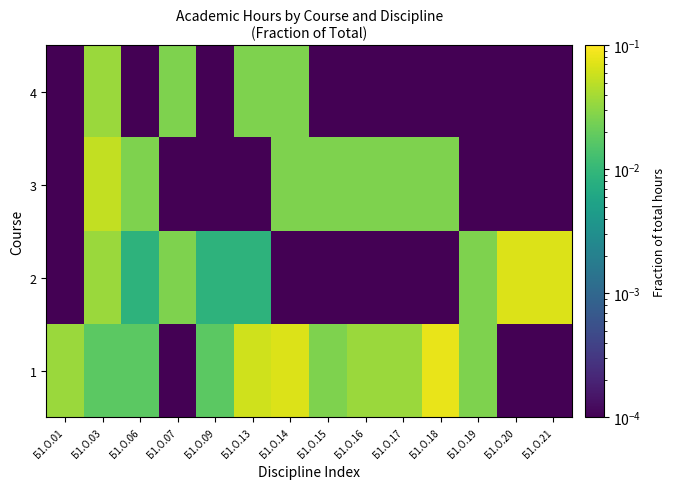

Reading left to right, transcribe all the data shown in this chart.

1: Б1.О.01=0.0	Б1.О.03=0.0	Б1.О.06=0.0	Б1.О.07=0.0	Б1.О.09=0.0	Б1.О.13=0.1	Б1.О.14=0.1	Б1.О.15=0.0	Б1.О.16=0.0	Б1.О.17=0.0	Б1.О.18=0.1	Б1.О.19=0.0	Б1.О.20=0.0	Б1.О.21=0.0
2: Б1.О.01=0.0	Б1.О.03=0.0	Б1.О.06=0.0	Б1.О.07=0.0	Б1.О.09=0.0	Б1.О.13=0.0	Б1.О.14=0.0	Б1.О.15=0.0	Б1.О.16=0.0	Б1.О.17=0.0	Б1.О.18=0.0	Б1.О.19=0.0	Б1.О.20=0.1	Б1.О.21=0.1
3: Б1.О.01=0.0	Б1.О.03=0.1	Б1.О.06=0.0	Б1.О.07=0.0	Б1.О.09=0.0	Б1.О.13=0.0	Б1.О.14=0.0	Б1.О.15=0.0	Б1.О.16=0.0	Б1.О.17=0.0	Б1.О.18=0.0	Б1.О.19=0.0	Б1.О.20=0.0	Б1.О.21=0.0
4: Б1.О.01=0.0	Б1.О.03=0.0	Б1.О.06=0.0	Б1.О.07=0.0	Б1.О.09=0.0	Б1.О.13=0.0	Б1.О.14=0.0	Б1.О.15=0.0	Б1.О.16=0.0	Б1.О.17=0.0	Б1.О.18=0.0	Б1.О.19=0.0	Б1.О.20=0.0	Б1.О.21=0.0